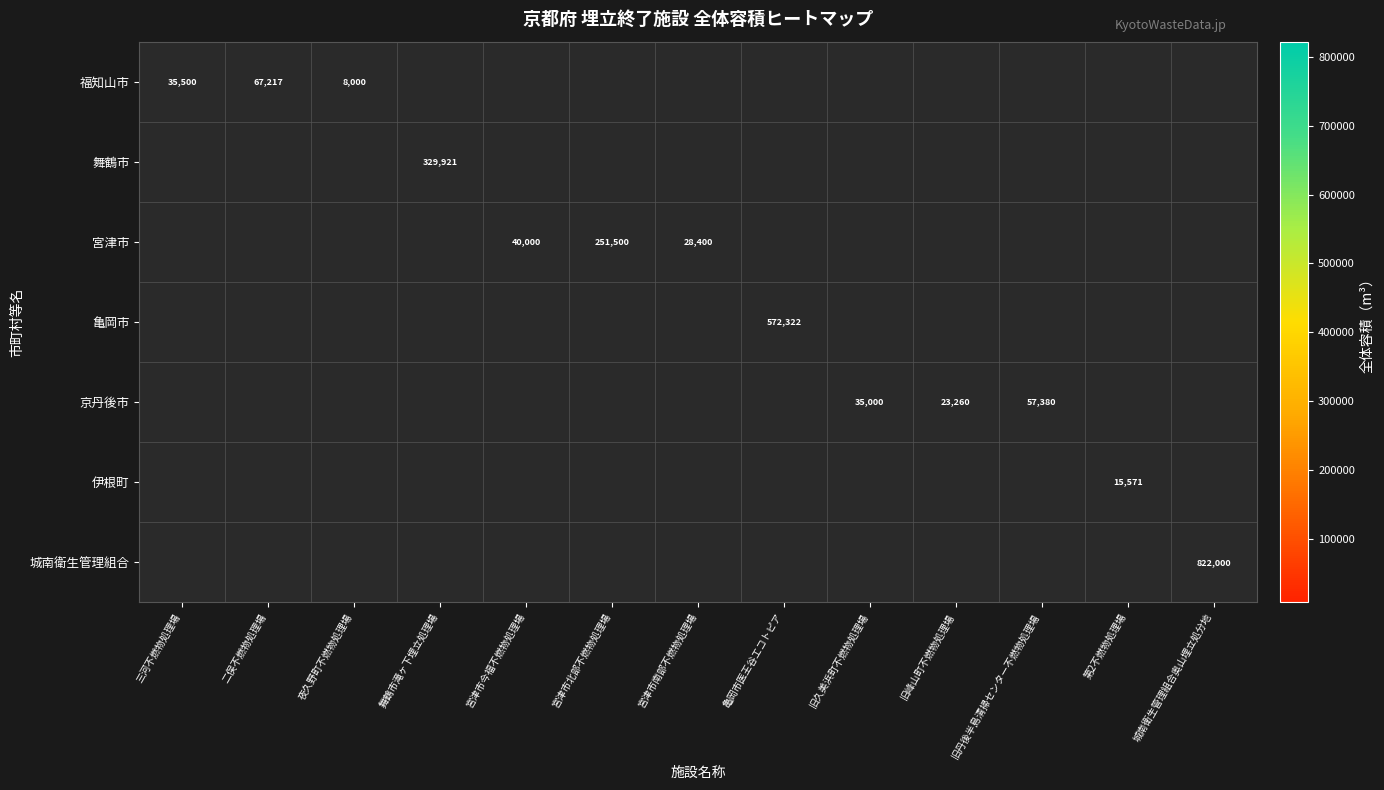

Which category has the highest value across all series?

城南衛生管理組合奥山埋立処分地